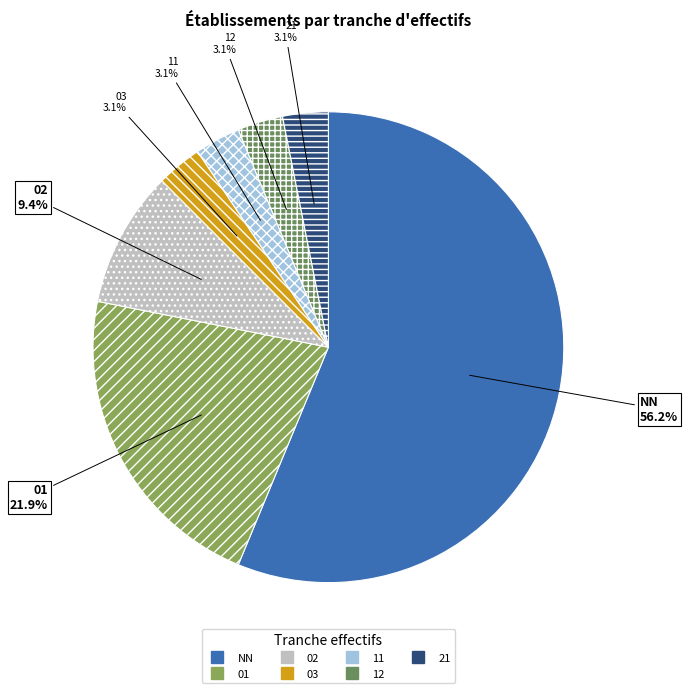

What percentage is NOT represented by 02?

90.6%